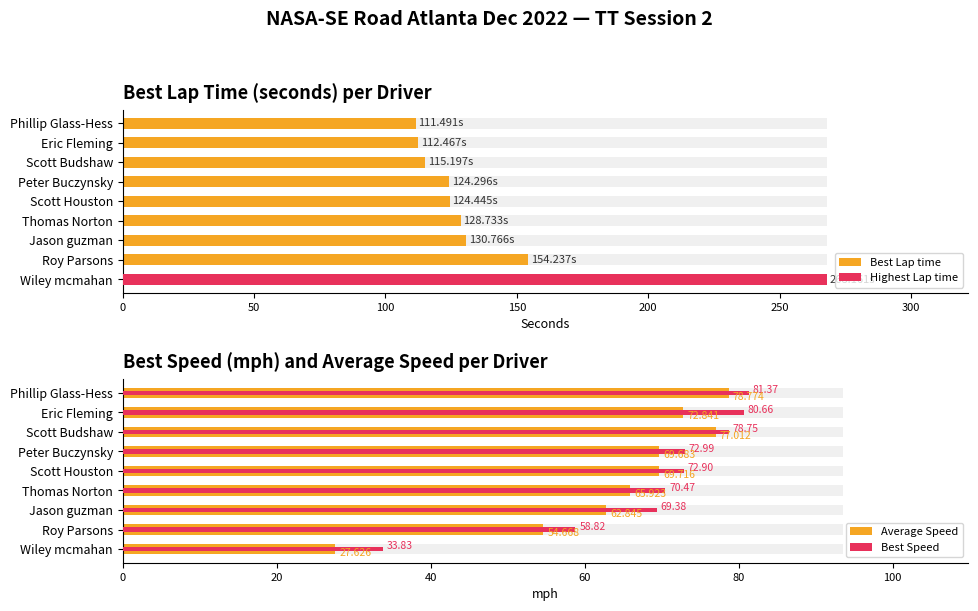

What is the sum of all Best Lap time values?

1269.8